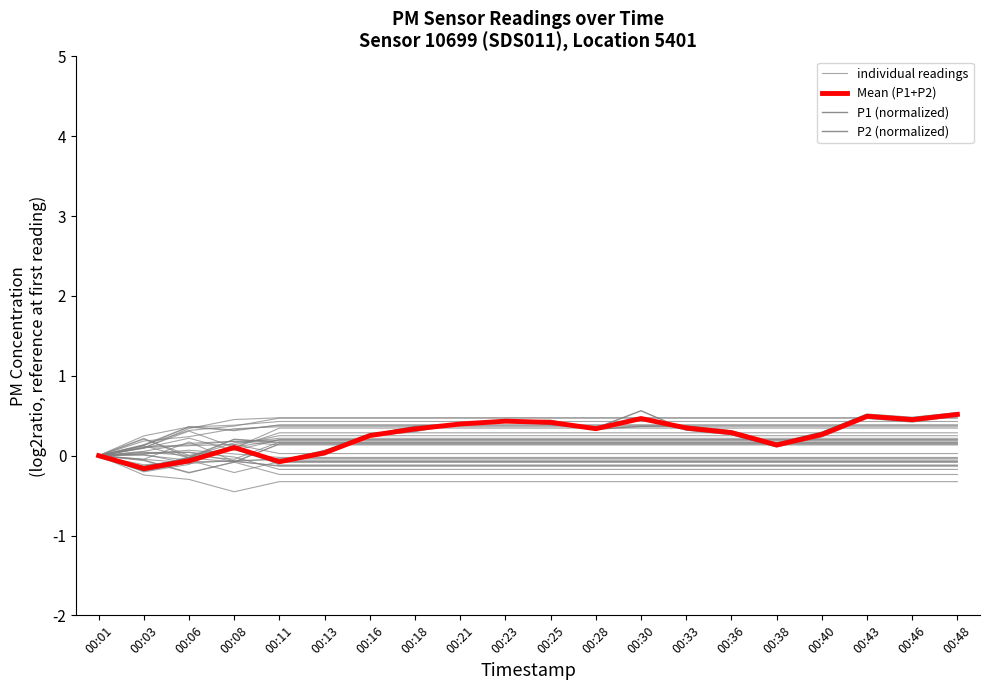

Is it true that P2 (normalized) equals 0.2 at 00:43?

False